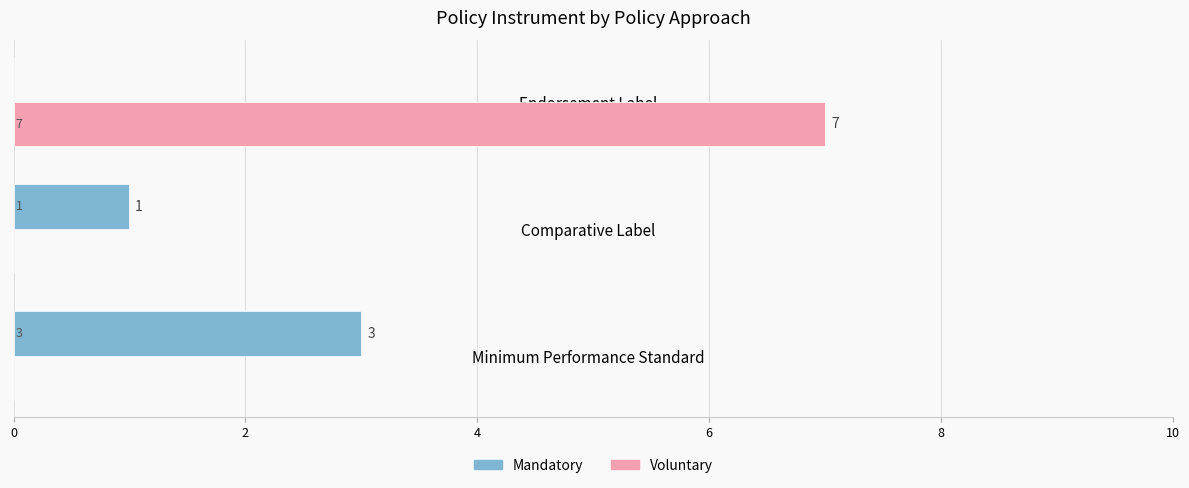

What is the greatest value displayed?

7